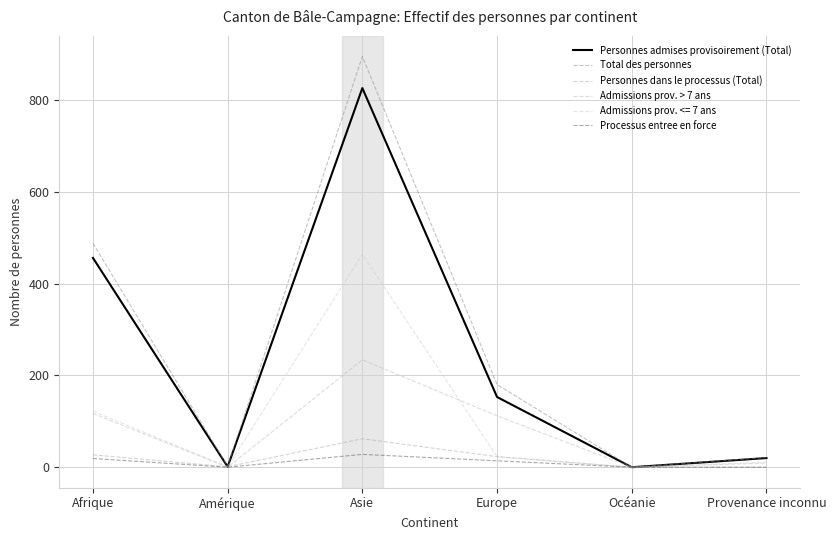

What are all the series names shown in the legend?

Personnes admises provisoirement (Total), Total des personnes, Personnes dans le processus (Total), Admissions prov. > 7 ans, Admissions prov. <= 7 ans, Processus entree en force